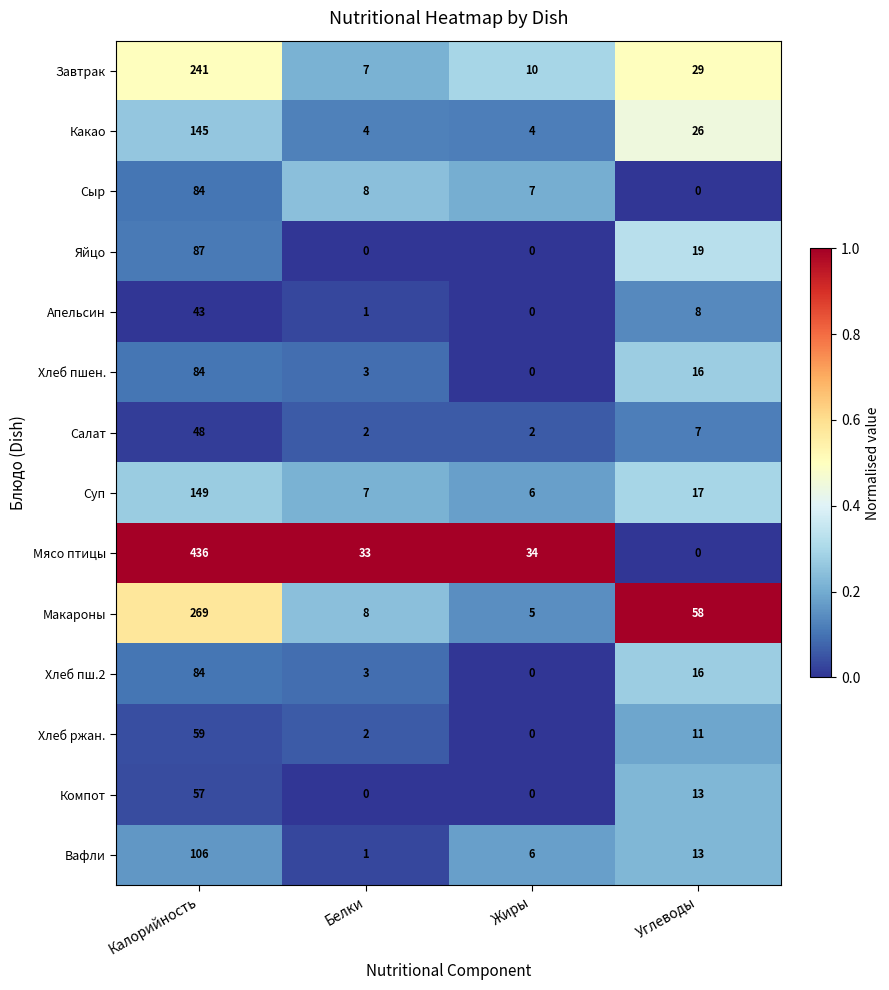

Between Жиры and Углеводы, which series saw the biggest shift?

Макароны